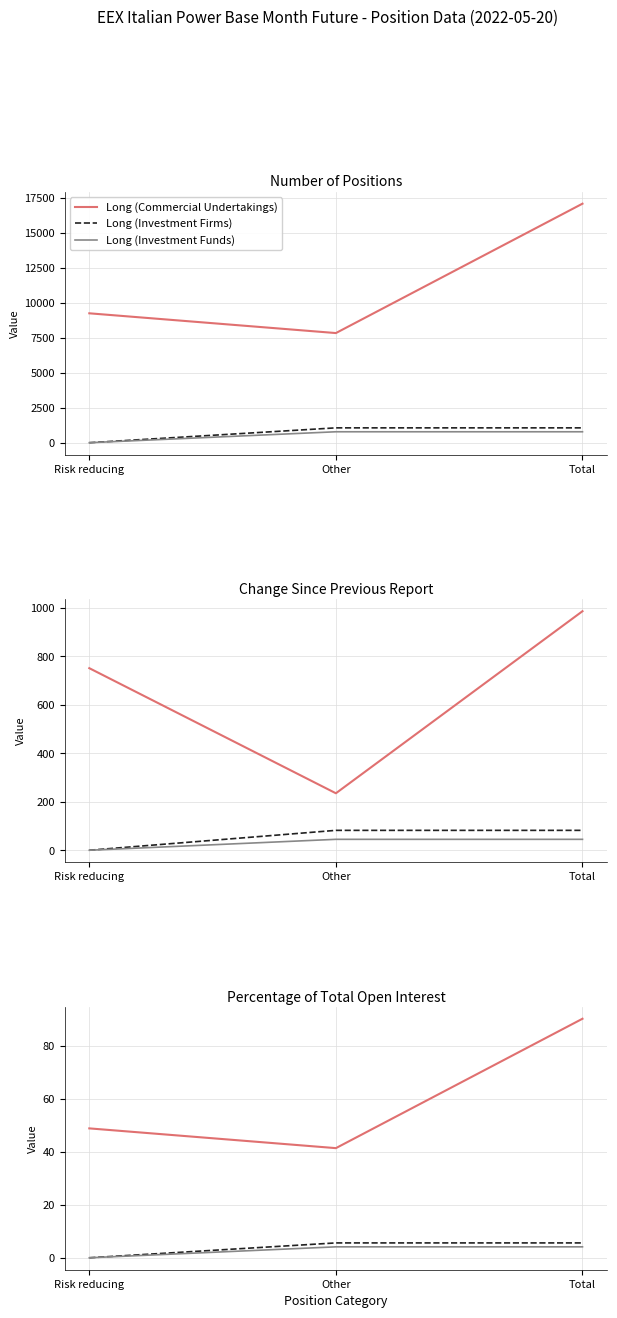

The value of Long (Commercial Undertakings) at Other is 65.3. True or false?

False